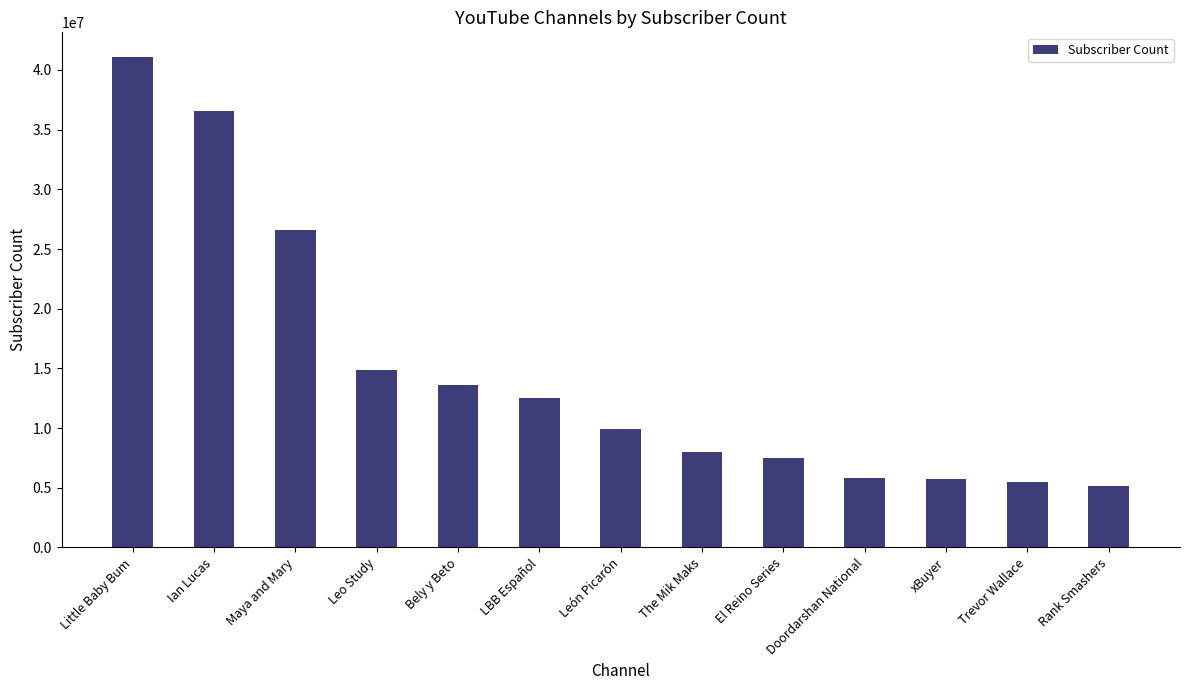

What is the label of the 10th bar from the right?

Leo Study